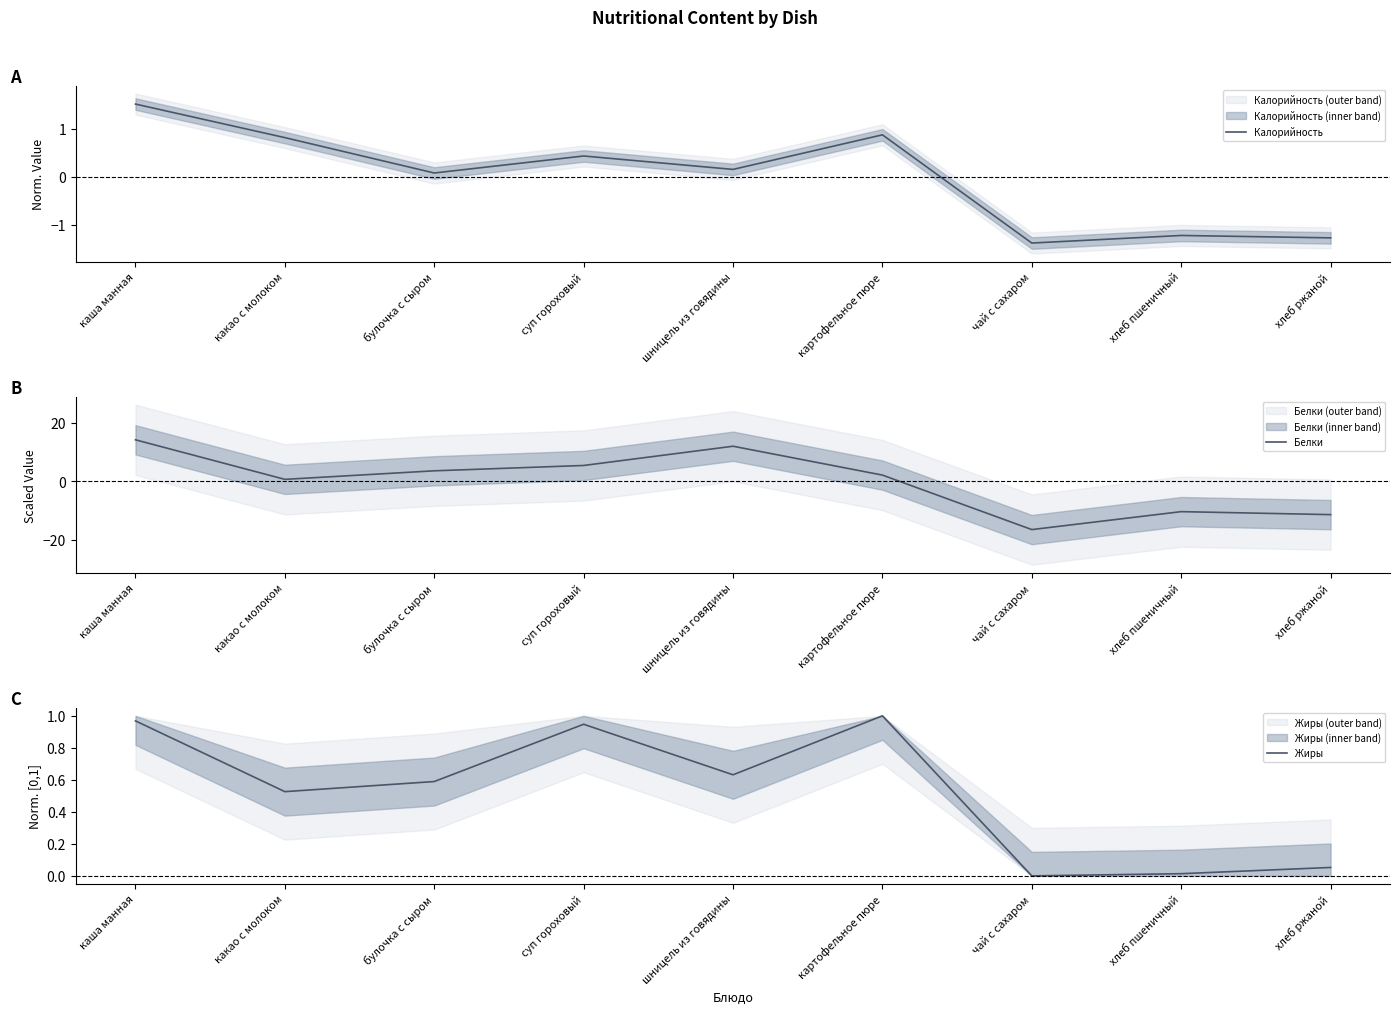

Reading left to right, transcribe all the data shown in this chart.

Калорийность: 1.5	0.8	0.1	0.4	0.2	0.9	-1.4	-1.2	-1.3
Белки: 14.2	0.7	3.6	5.4	12.0	2.2	-16.5	-10.3	-11.3
Жиры: 1.0	0.5	0.6	0.9	0.6	1.0	0.0	0.0	0.1